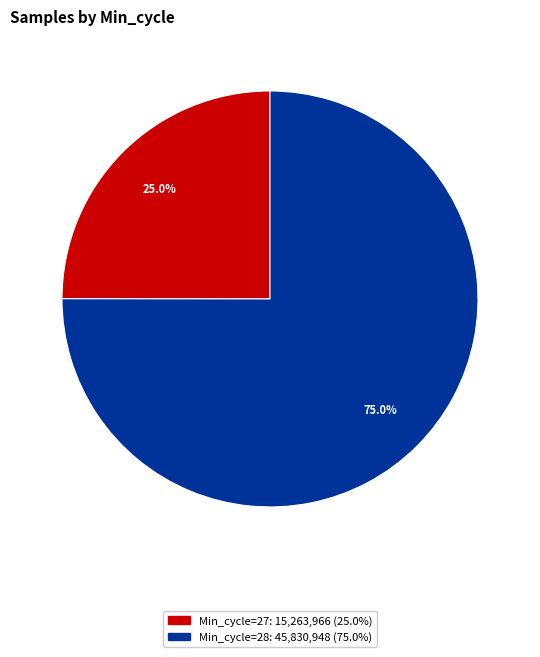

Does any single category account for the majority?

Yes